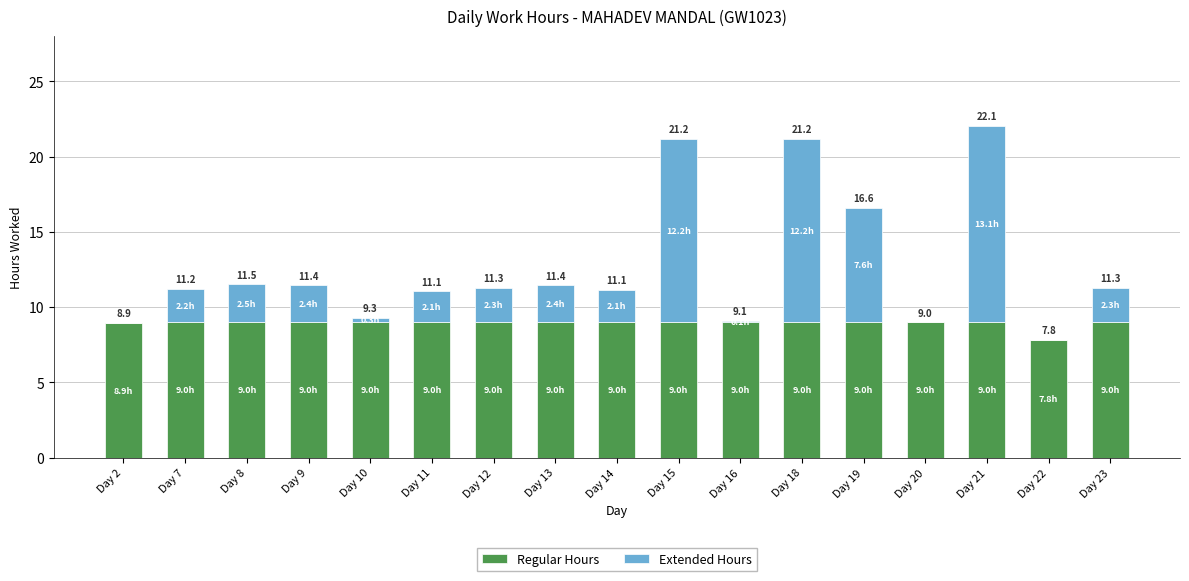

What is the sum of the Regular Hours values at Day 14 and Day 9?

18.0